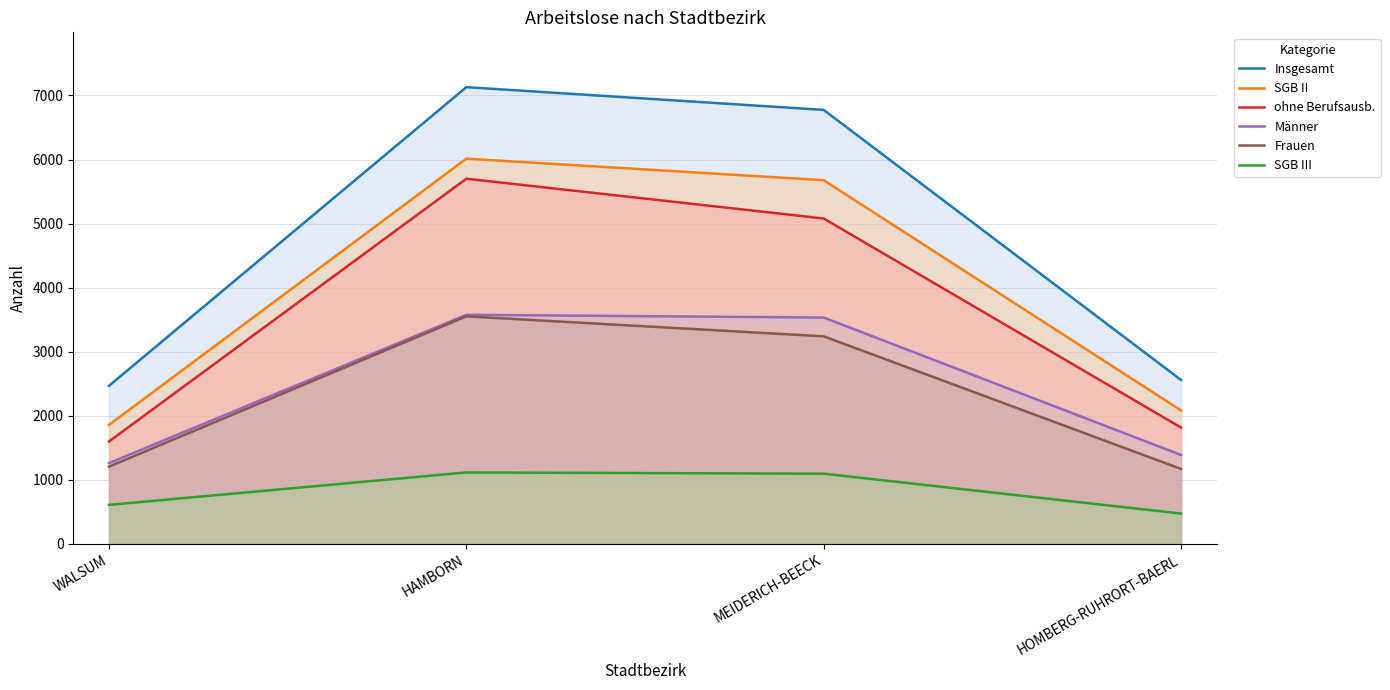

How many data points in ohne Berufsausb. are less than 5080?

2